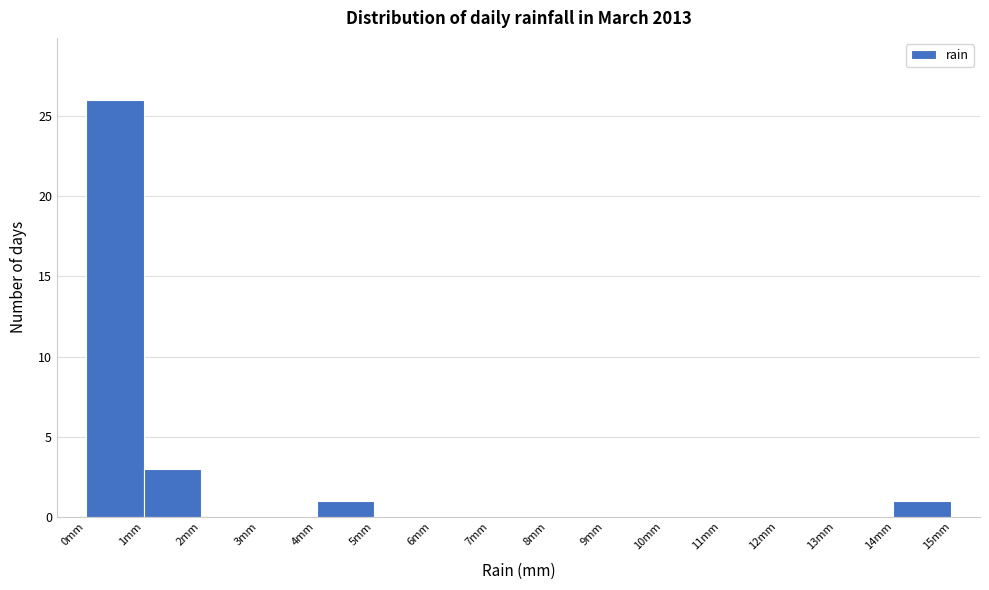

Reading left to right, transcribe this chart: for each bar, give the range it covers on the x-axis and its height. The values are not printed on the chart, so give them approximately, as read against the axis.

0 to 1: 26
1 to 2: 3
2 to 3: 0
3 to 4: 0
4 to 5: 1
5 to 6: 0
6 to 7: 0
7 to 8: 0
8 to 9: 0
9 to 10: 0
10 to 11: 0
11 to 12: 0
12 to 13: 0
13 to 14: 0
14 to 15: 1